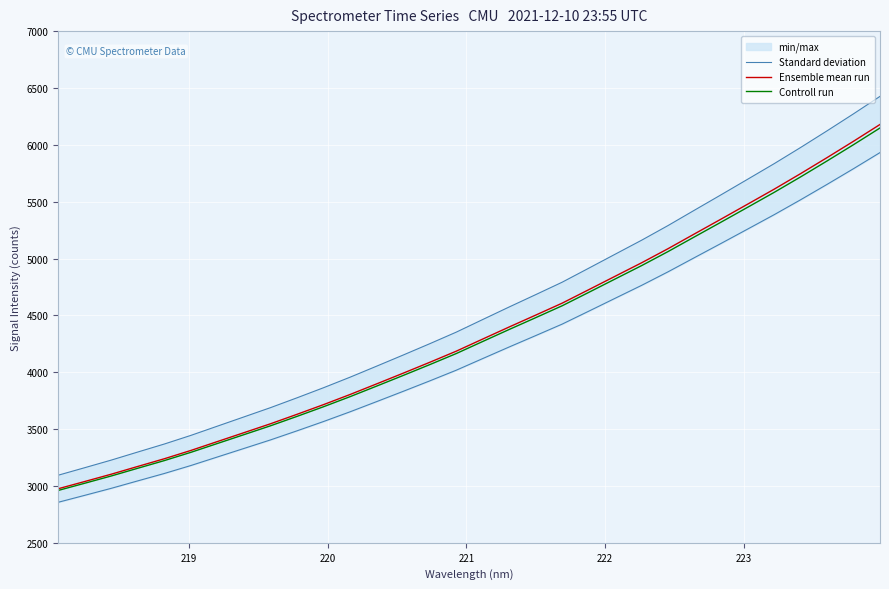

What is the highest value of the Controll run series?

6148.0